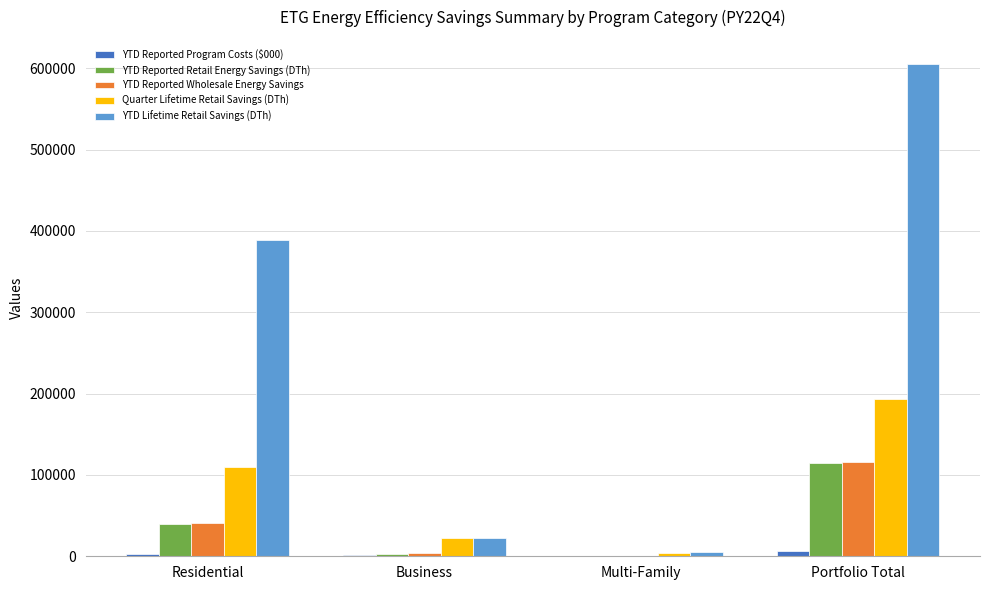

What is the maximum value for YTD Lifetime Retail Savings (DTh)?

604772.1